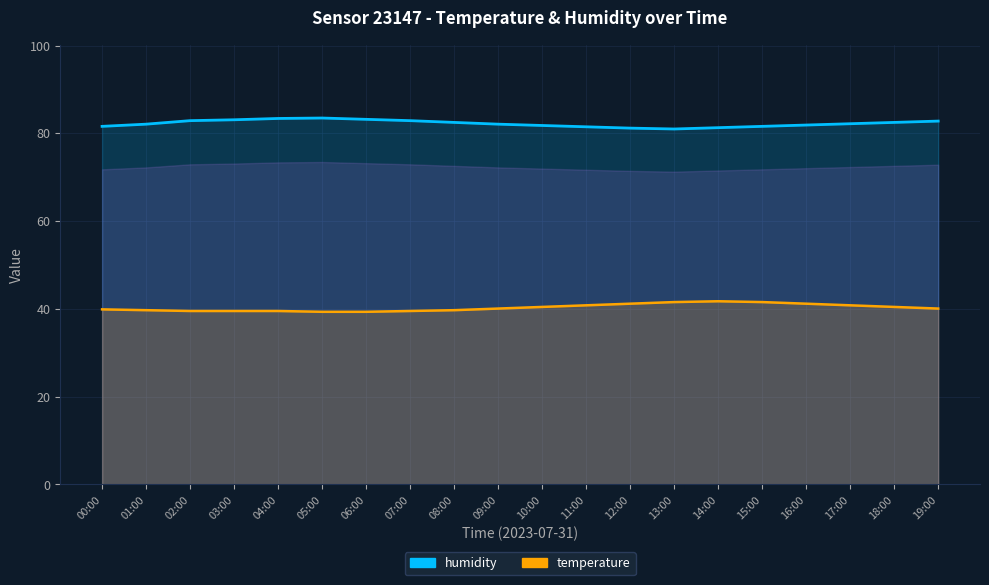

What position from the left is 13:00?

14